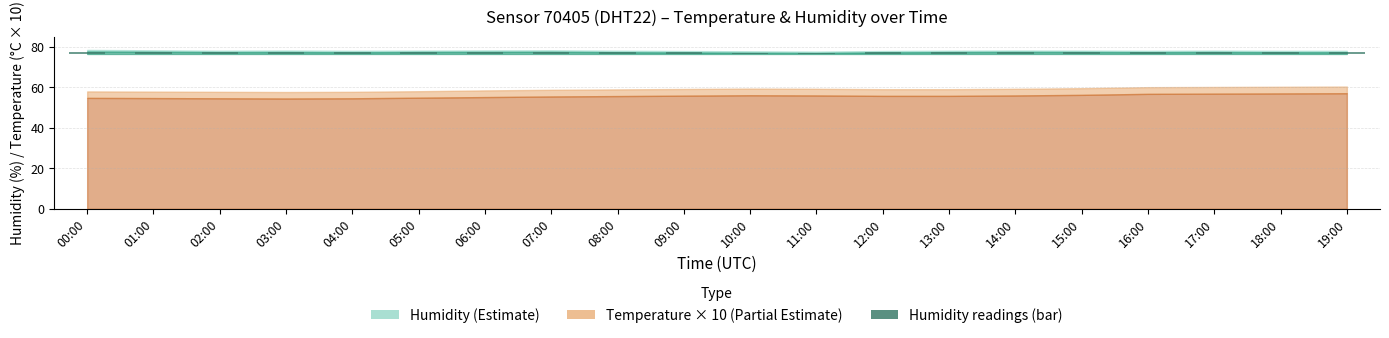

Between 14:00 and 06:00, which is larger?

06:00